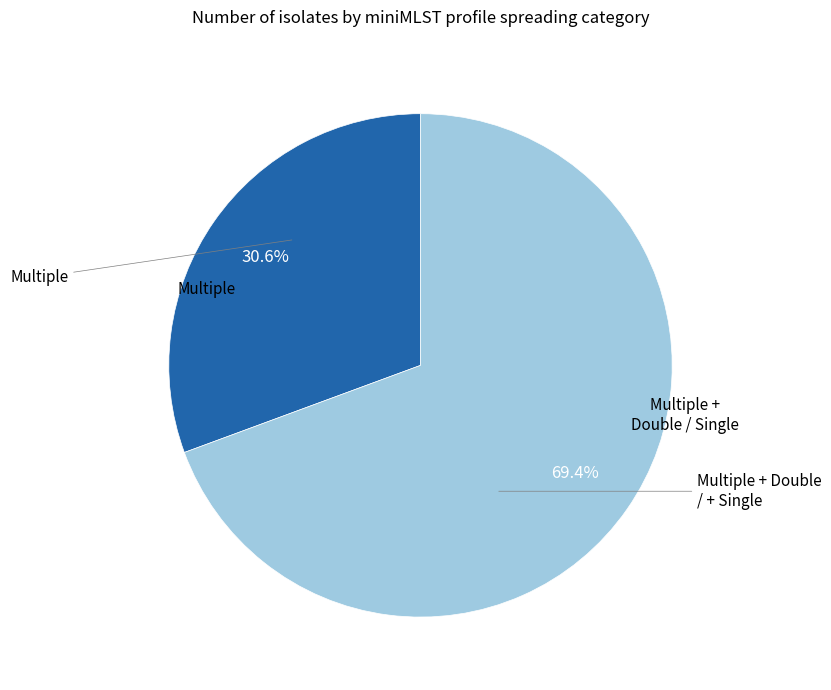

Is there any slice that represents more than half of the pie?

Yes